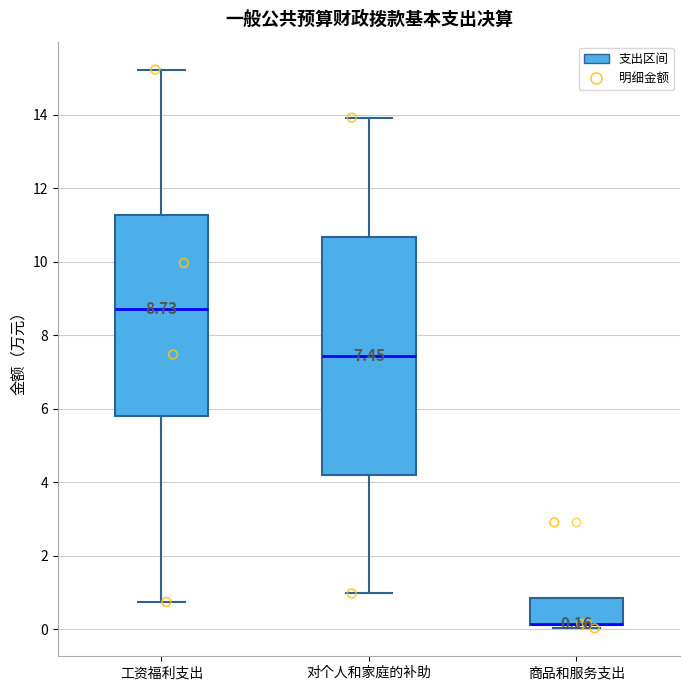

Which box is the tallest, from its lower edge to its upper edge?

对个人和家庭的补助